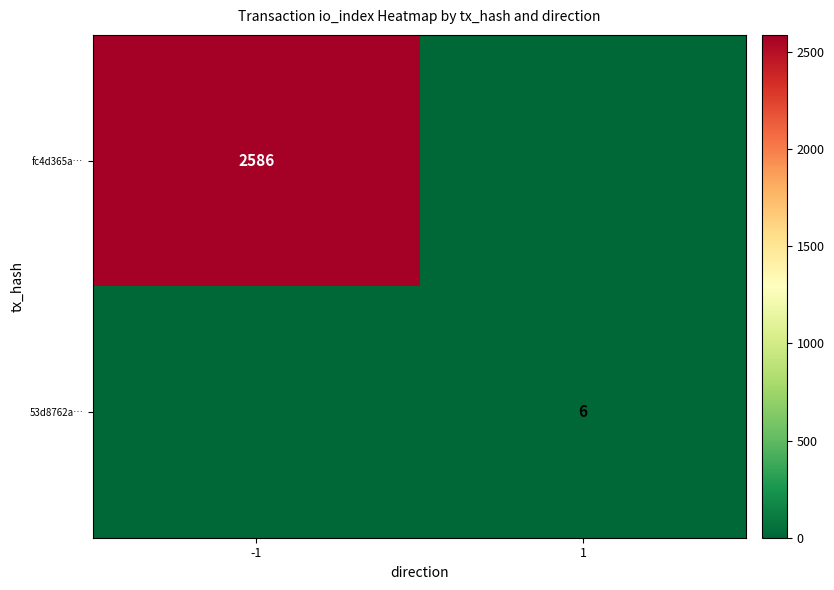

True or false: 53d8762a… has a value of 4 at 1.

False